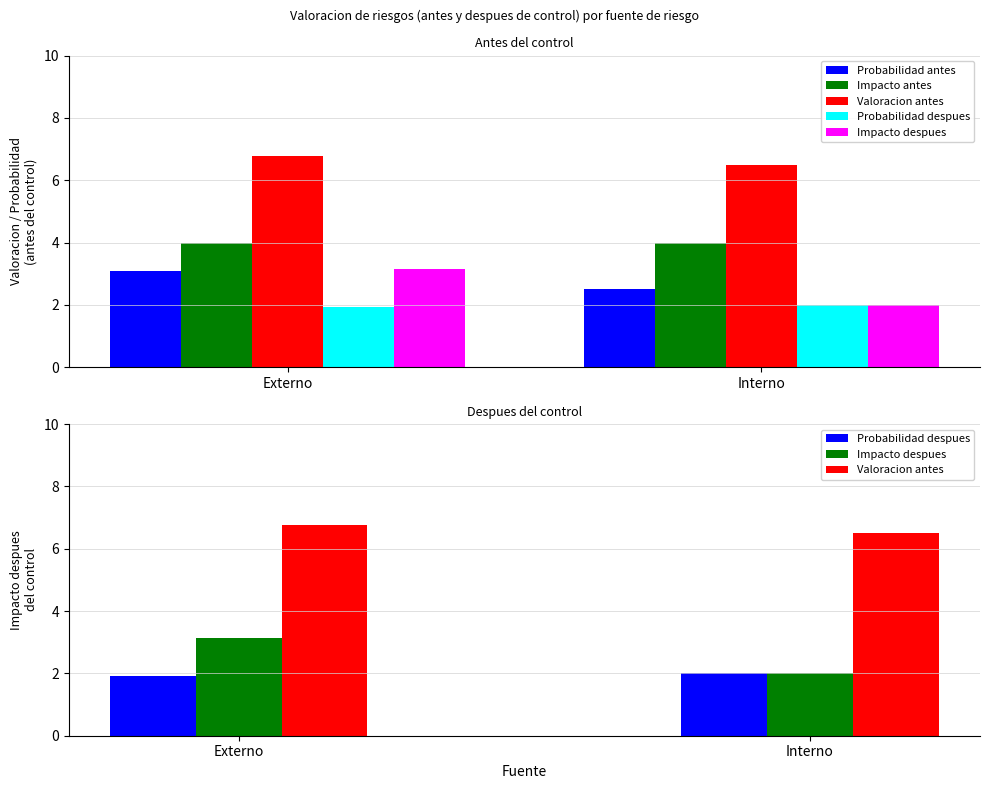

What is the difference between the highest and lowest values at Interno?

4.5